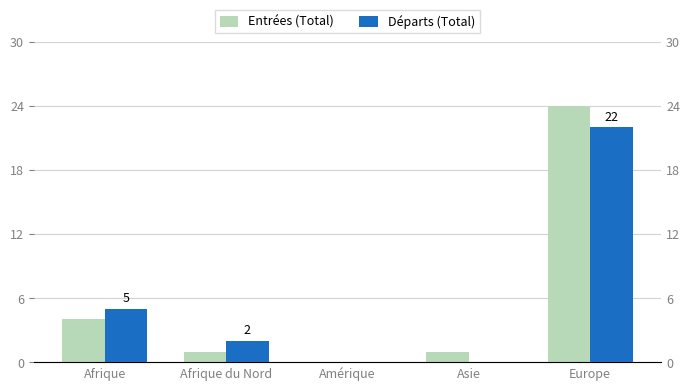

Which category has the lowest value in the Entrées (Total) series?

Amérique